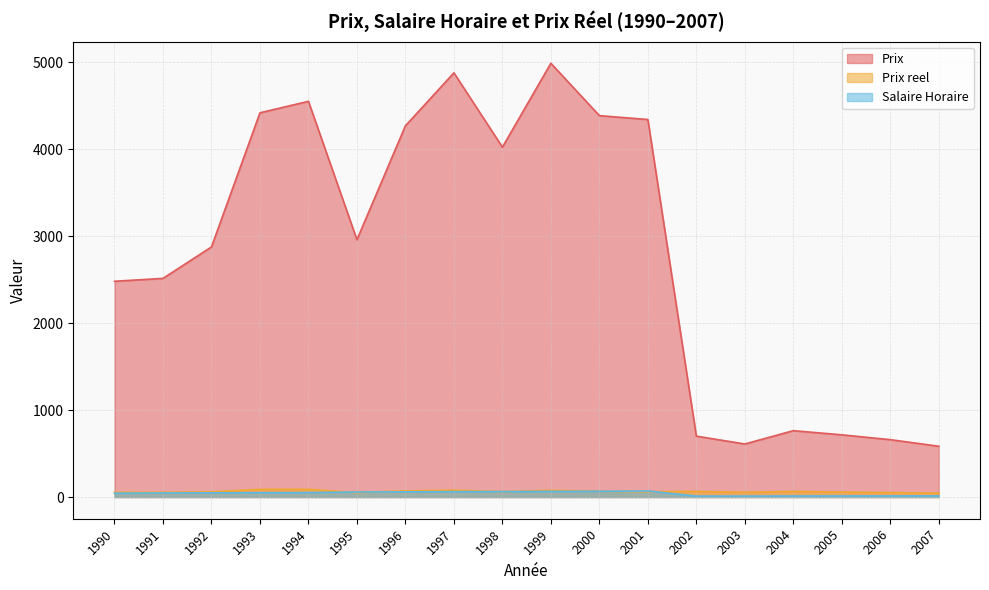

Between 1991 and 2007, which series saw the biggest shift?

Prix